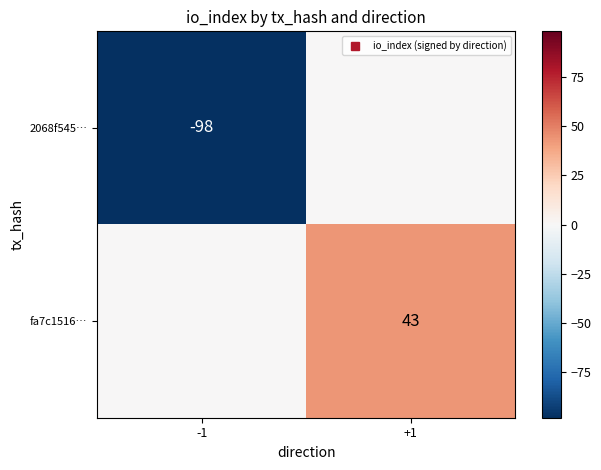

What is the total value across all series at +1?

43